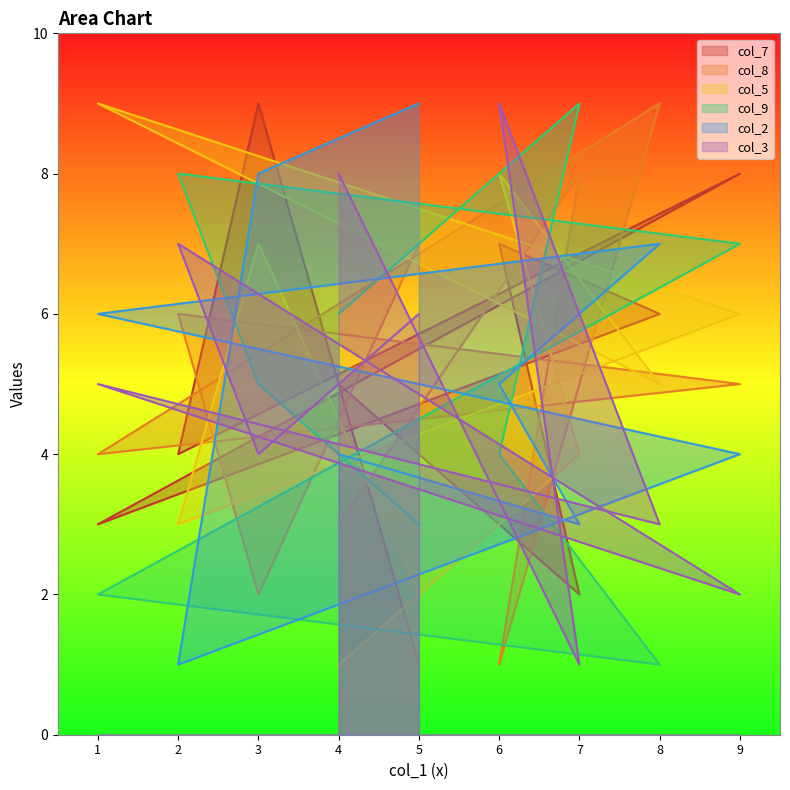

Between 9 and 5, which series saw the biggest shift?

col_7